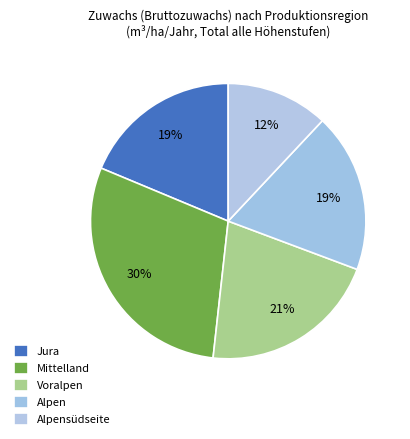

Is the sum of Alpen and Mittelland greater than half?

No